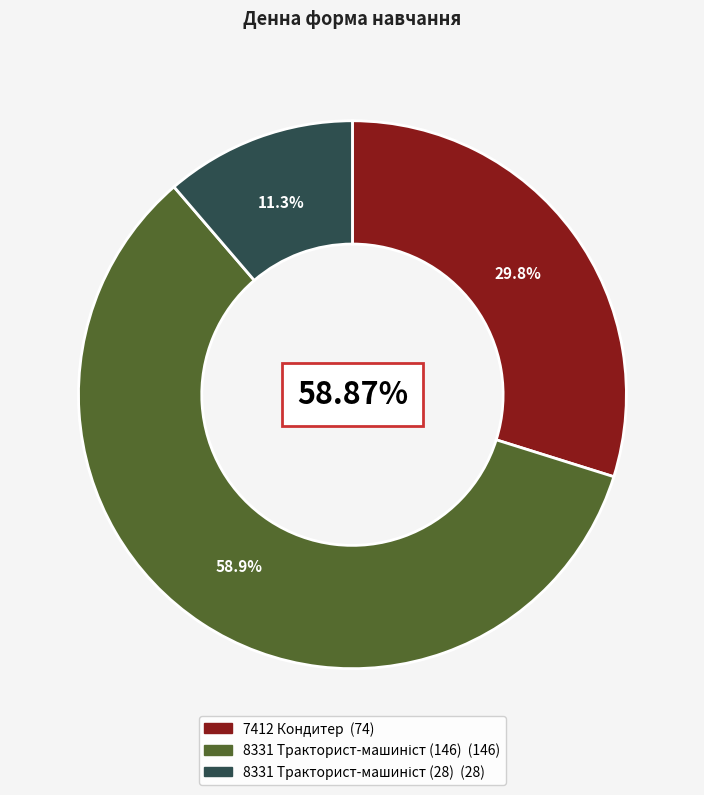

To the nearest percent, what portion does 7412 Кондитер represent?

30%